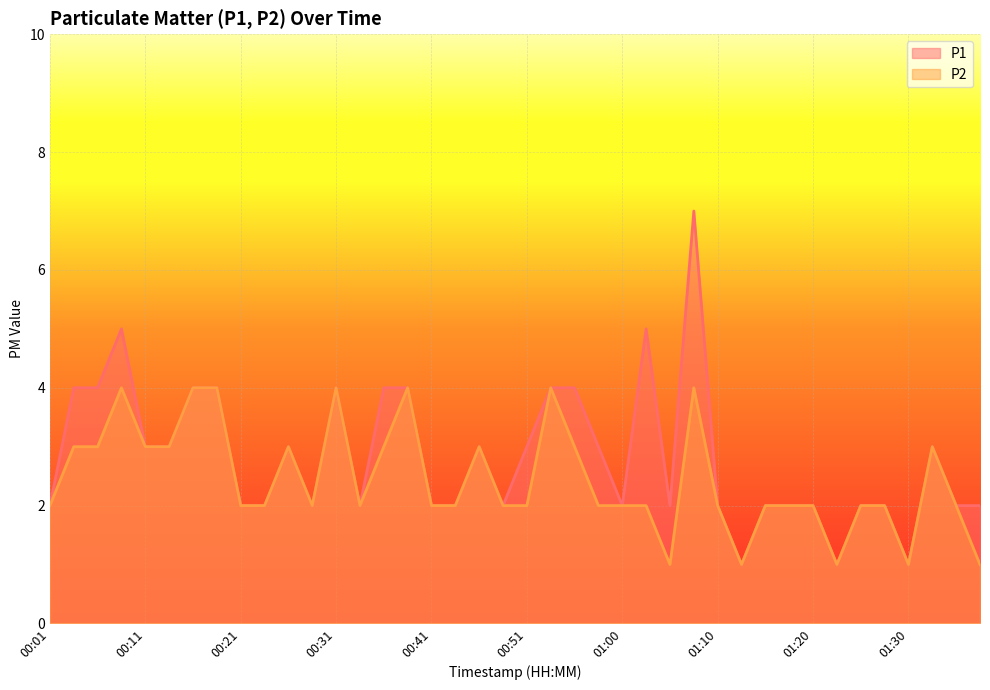

What is the difference between the P1 values at 00:53 and 00:41?

2